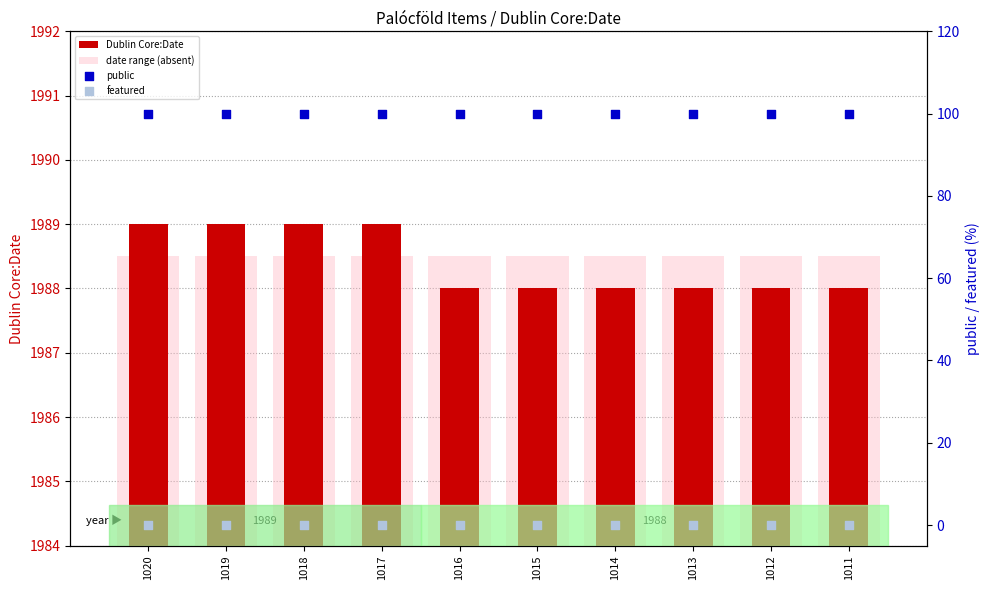

Which series has the largest total across all categories?

Dublin Core:Date